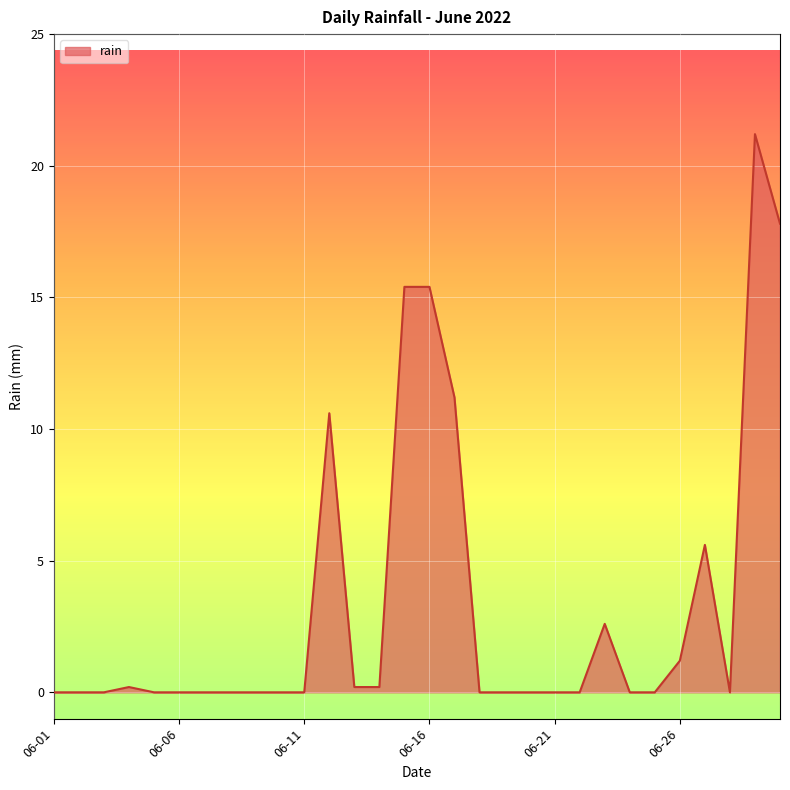

What is the difference between the maximum and minimum values?

21.2